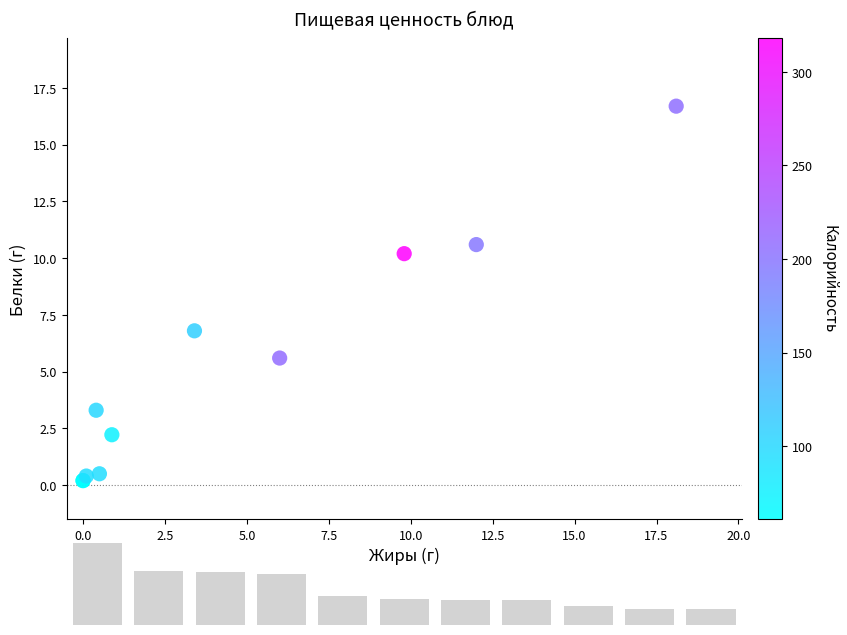

What Y value in the scatter plot is closest to 8?

6.8